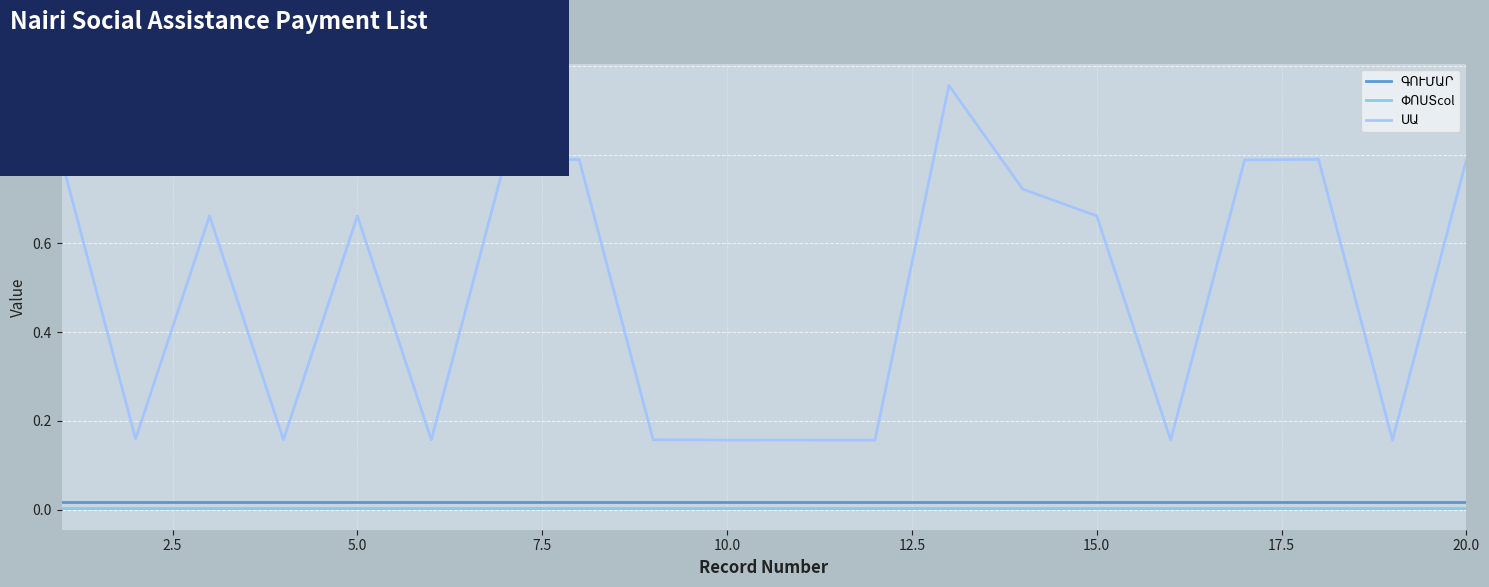

True or false: ԳՈՒՄԱՐ has more than 2 interior local peaks.

False